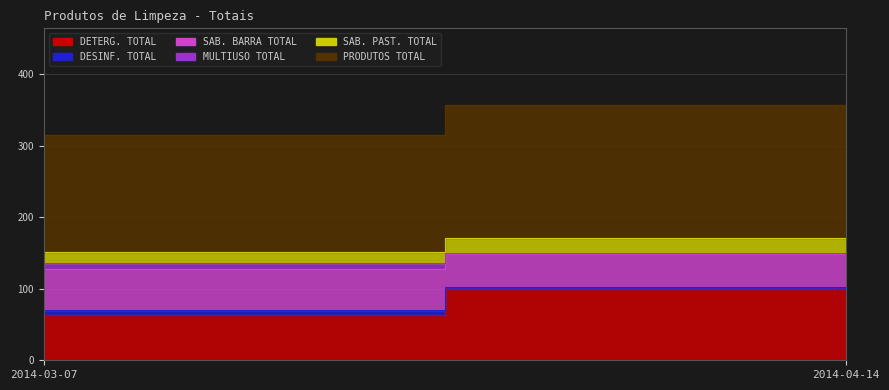

List the series in order of their peak value, highest first.

PRODUTOS TOTAL, DETERG. TOTAL, SAB. BARRA TOTAL, SAB. PAST. TOTAL, MULTIUSO TOTAL, DESINF. TOTAL